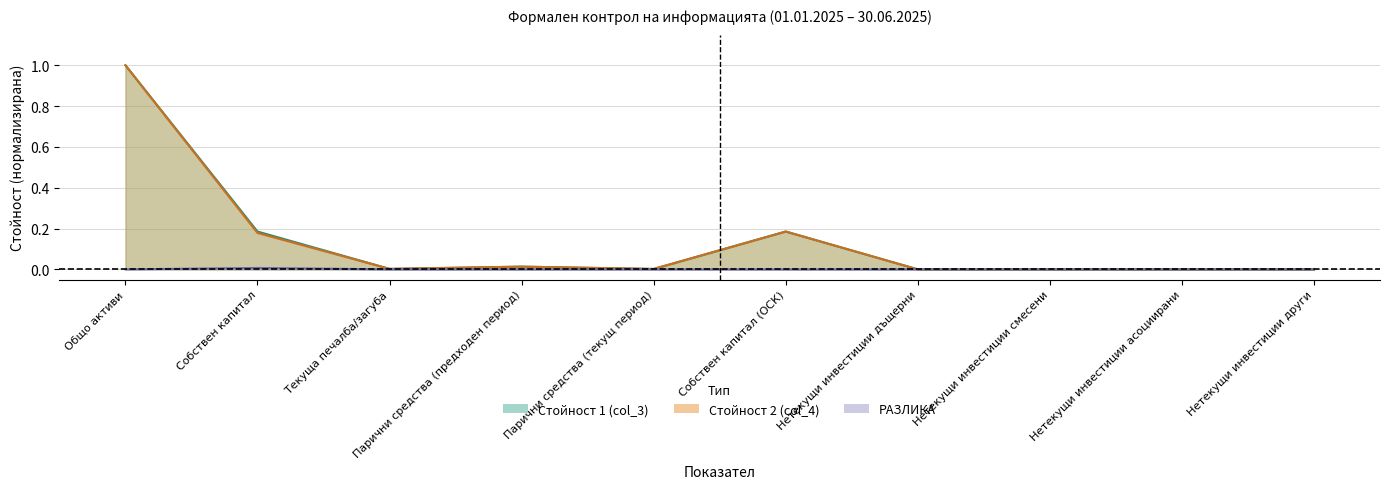

The value of РАЗЛИКА (col_4_diff) at Парични средства (предходен период) is 0.0. True or false?

True